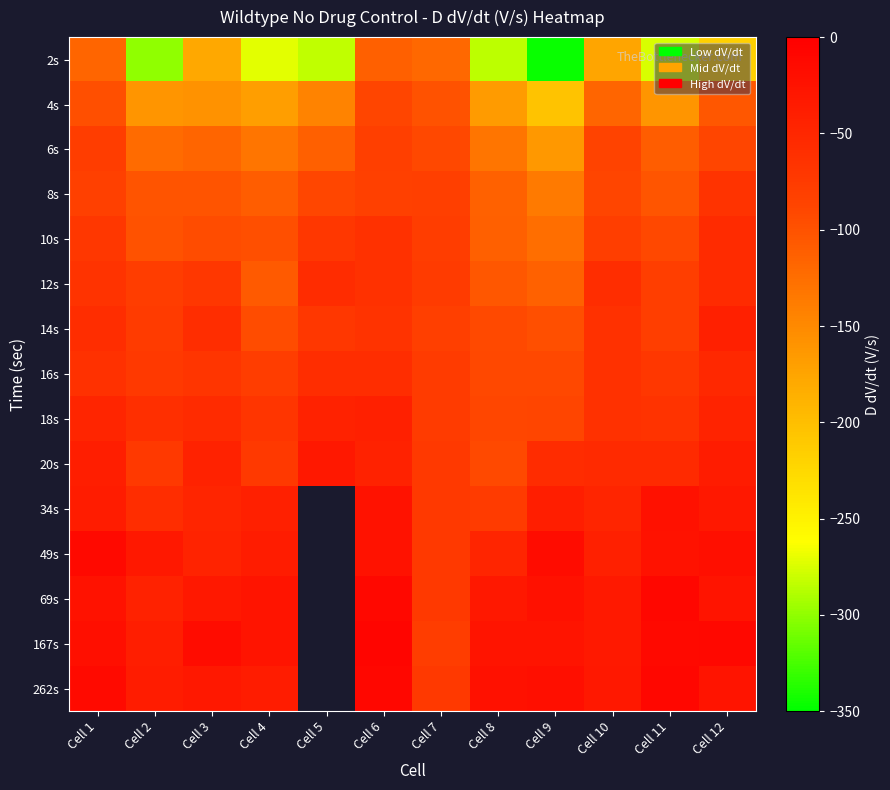

What is the difference between the second highest and minimum values in the 16s series?

31.8